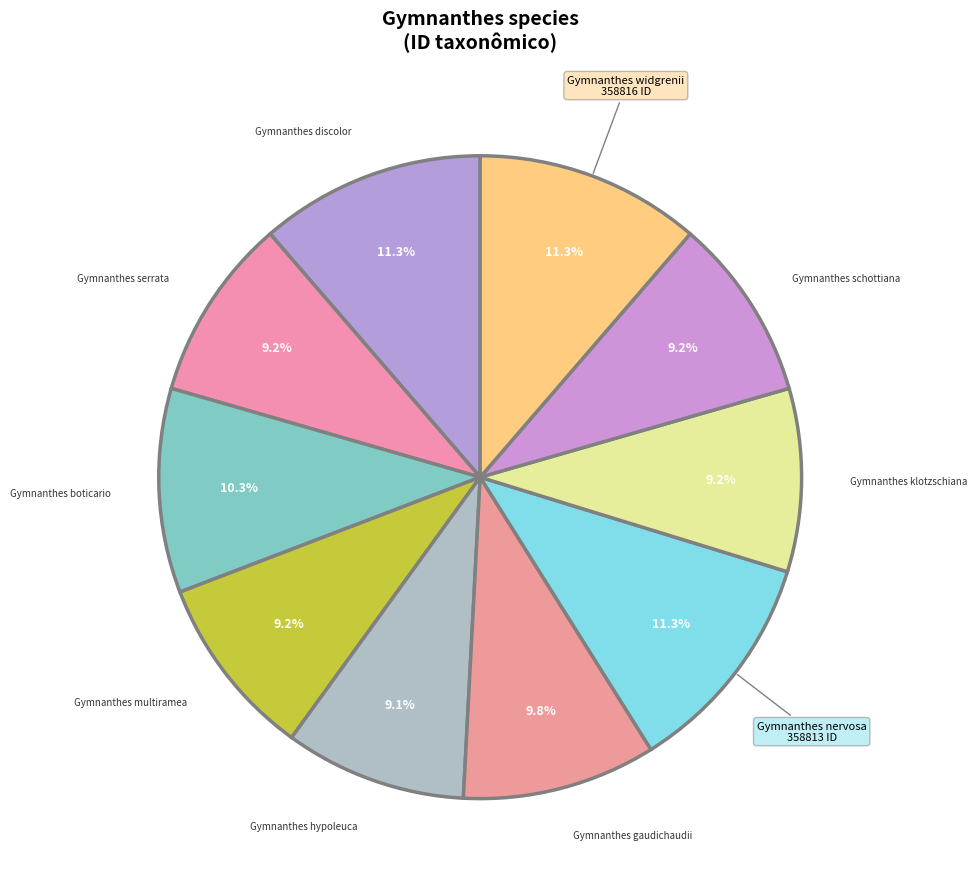

To the nearest percent, what is the average slice percentage?

10%